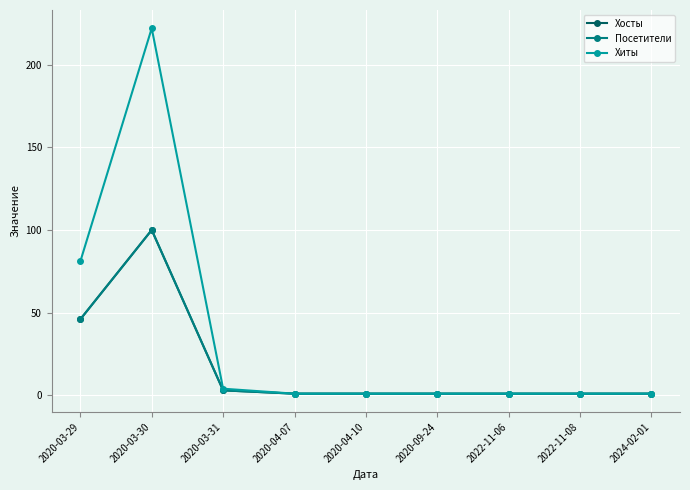

Reading right to left, what are all the values shown in this chart?

Хосты: 2024-02-01=1	2022-11-08=1	2022-11-06=1	2020-09-24=1	2020-04-10=1	2020-04-07=1	2020-03-31=3	2020-03-30=100	2020-03-29=46
Посетители: 2024-02-01=1	2022-11-08=1	2022-11-06=1	2020-09-24=1	2020-04-10=1	2020-04-07=1	2020-03-31=3	2020-03-30=100	2020-03-29=46
Хиты: 2024-02-01=1	2022-11-08=1	2022-11-06=1	2020-09-24=1	2020-04-10=1	2020-04-07=1	2020-03-31=4	2020-03-30=222	2020-03-29=81